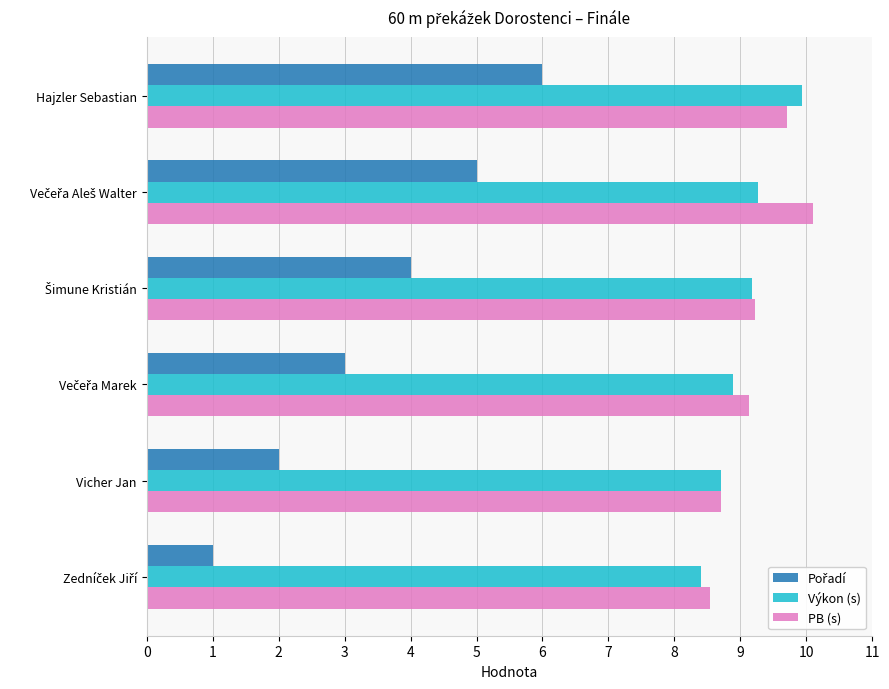

What is the lowest value of the Výkon (s) series?

8.4